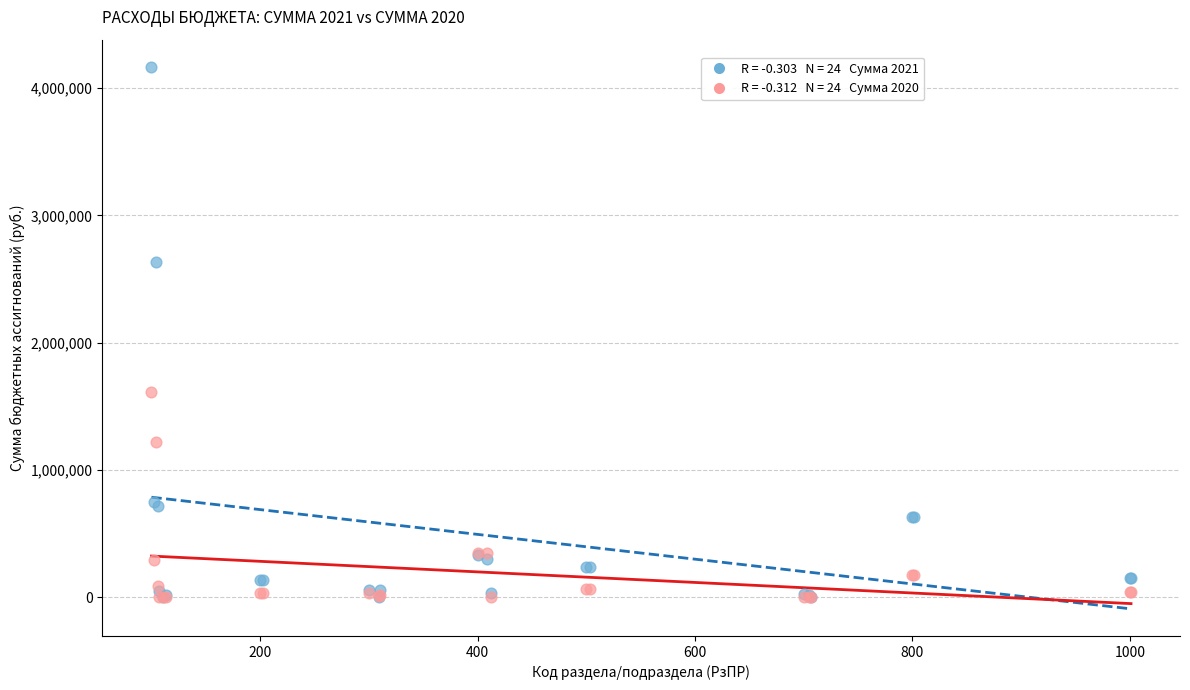

Across all series, what Y value is closest to 2084018?

1609030.0